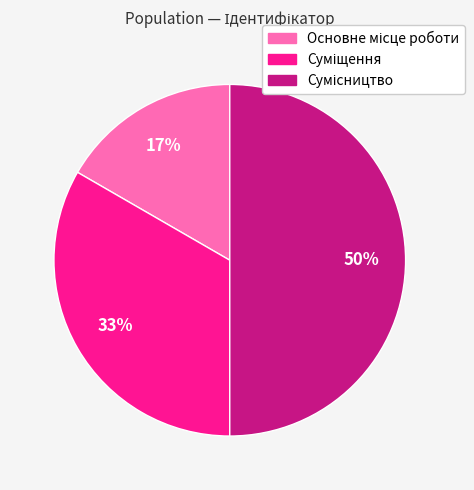

To the nearest percent, what is the average slice percentage?

33%